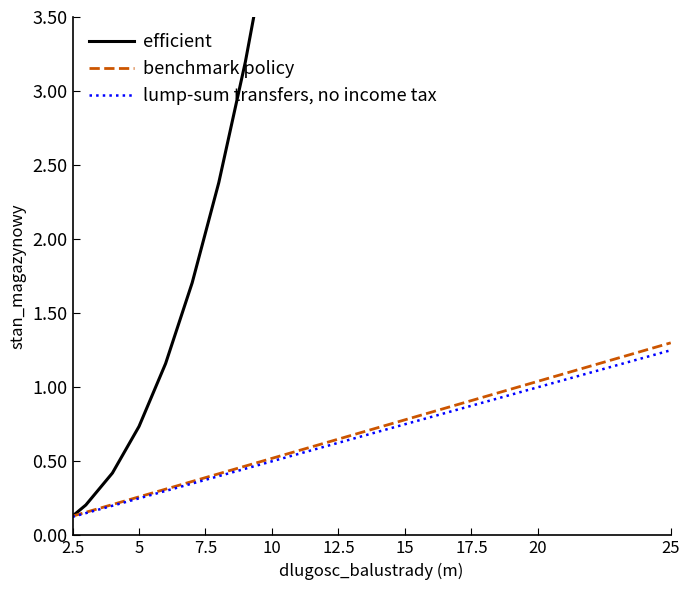

Reading right to left, list all the values displayed in this chart.

efficient: 41.1	23.5	20.7	18.1	15.7	13.5	11.5	9.6	8.0	6.6	5.3	4.2	3.2	2.4	1.7	1.2	0.7	0.4	0.2	0.1
benchmark policy: 1.3	1.0	1.0	0.9	0.9	0.8	0.8	0.7	0.7	0.6	0.6	0.5	0.5	0.4	0.4	0.3	0.3	0.2	0.2	0.1
lump-sum transfers, no income tax: 1.2	1.0	0.9	0.9	0.8	0.8	0.8	0.7	0.7	0.6	0.6	0.5	0.5	0.4	0.3	0.3	0.2	0.2	0.1	0.1